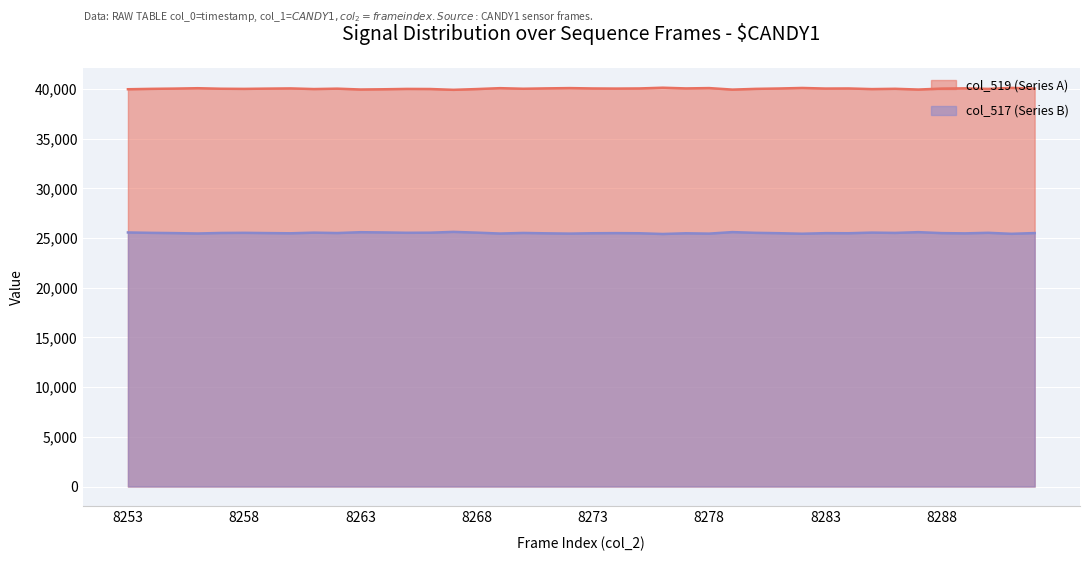

What is the maximum value for col_519 (Series A)?

40126